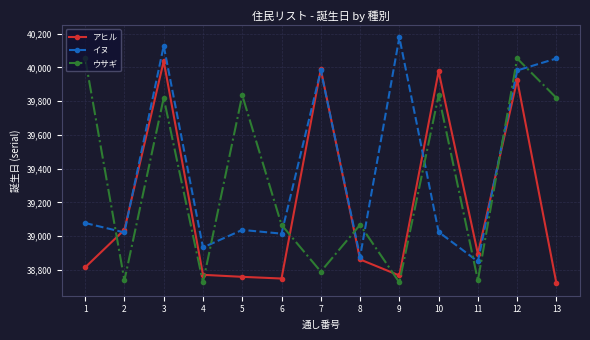

Rank the series by their average value, from lowest to highest.

アヒル, ウサギ, イヌ